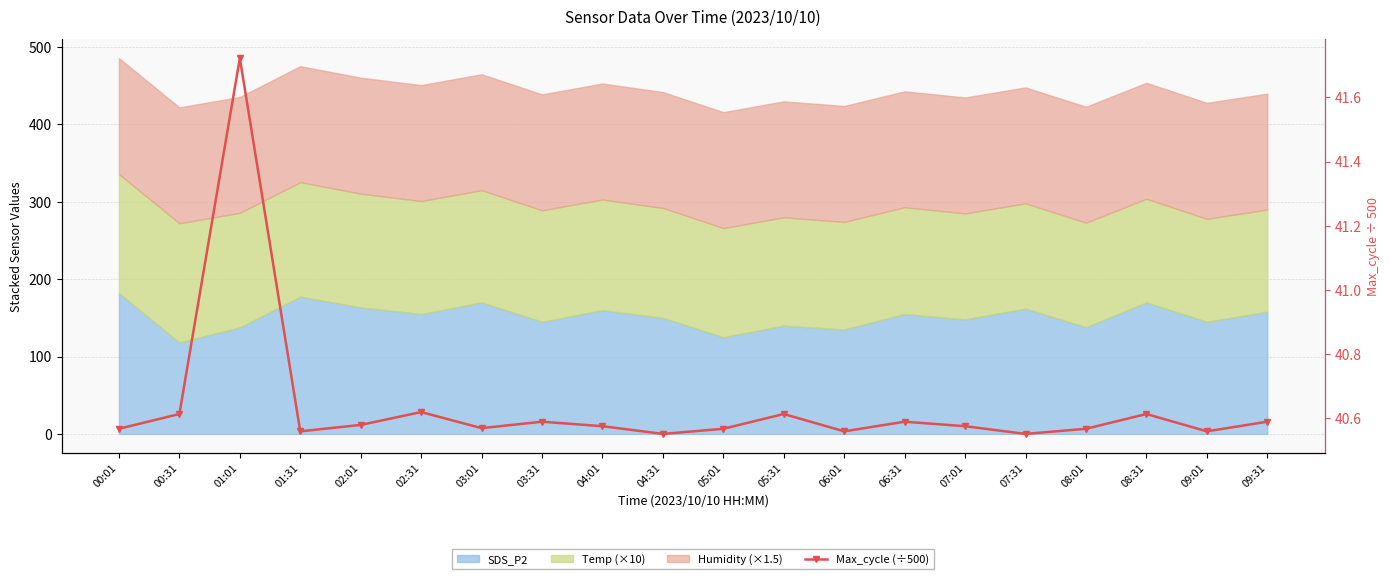

The value at 00:31 is 40.6. True or false?

True